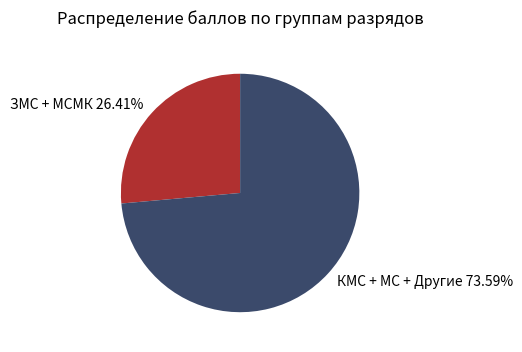

What is the smallest slice in the pie chart?

ЗМС + МСМК 26.41%